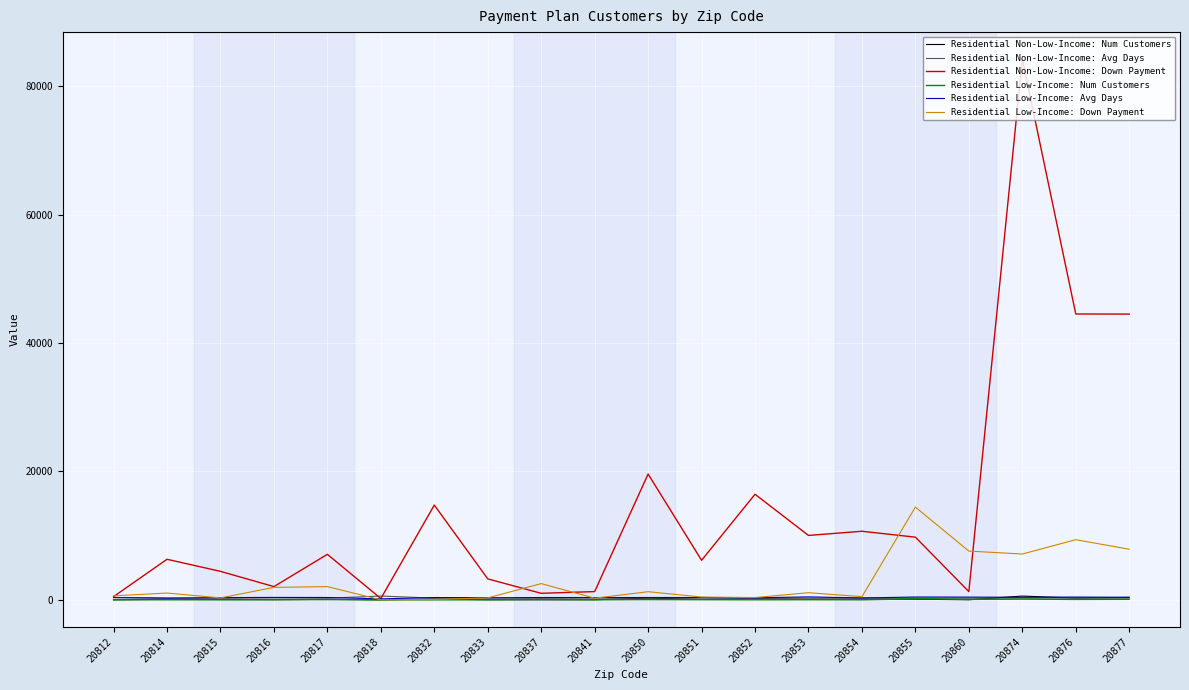

Which series has the largest total across all categories?

Residential Non-Low-Income: Down Payment